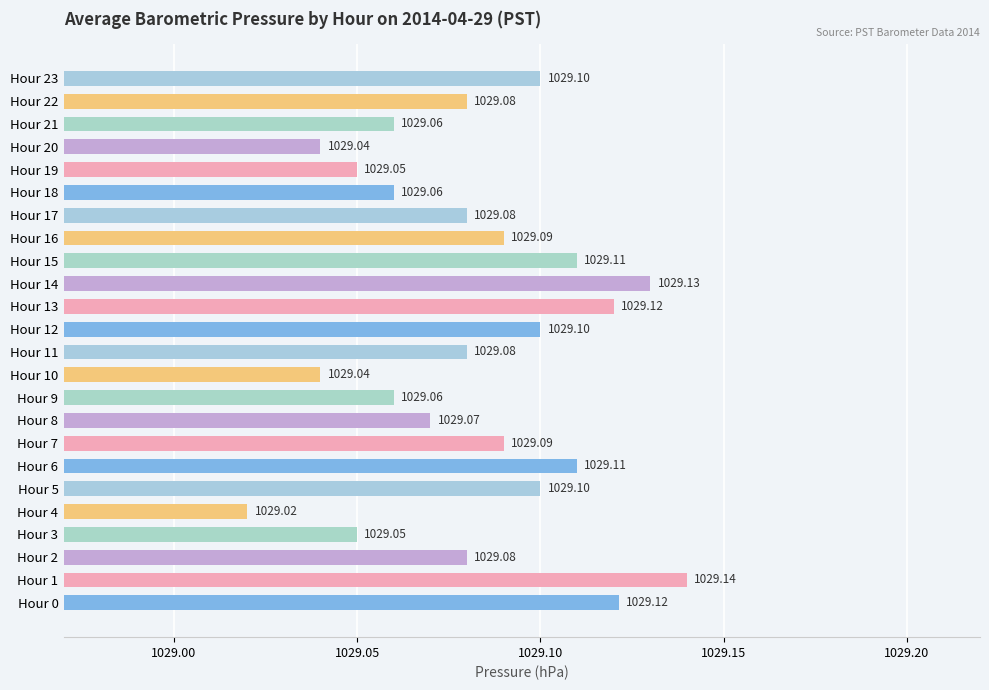

What is the difference between the maximum and minimum values?

0.1